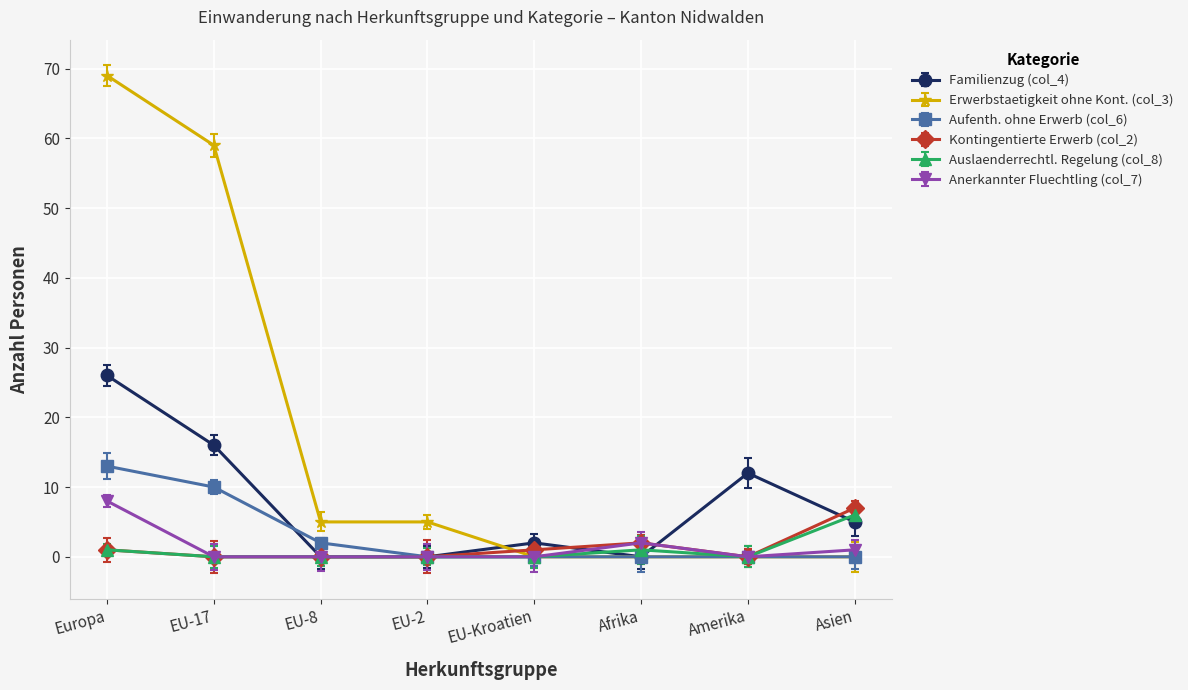

What position from the right is Asien?

1